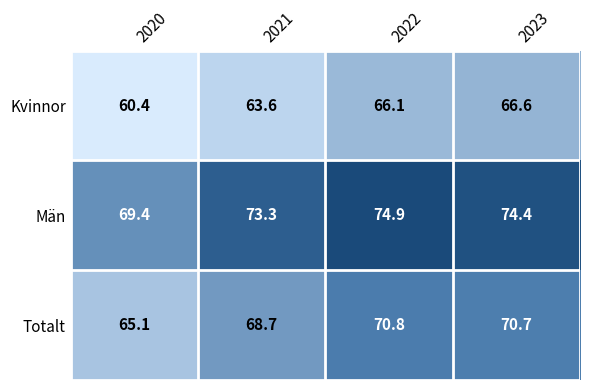

What is the difference between the second highest and second lowest values in the Män series?

1.1